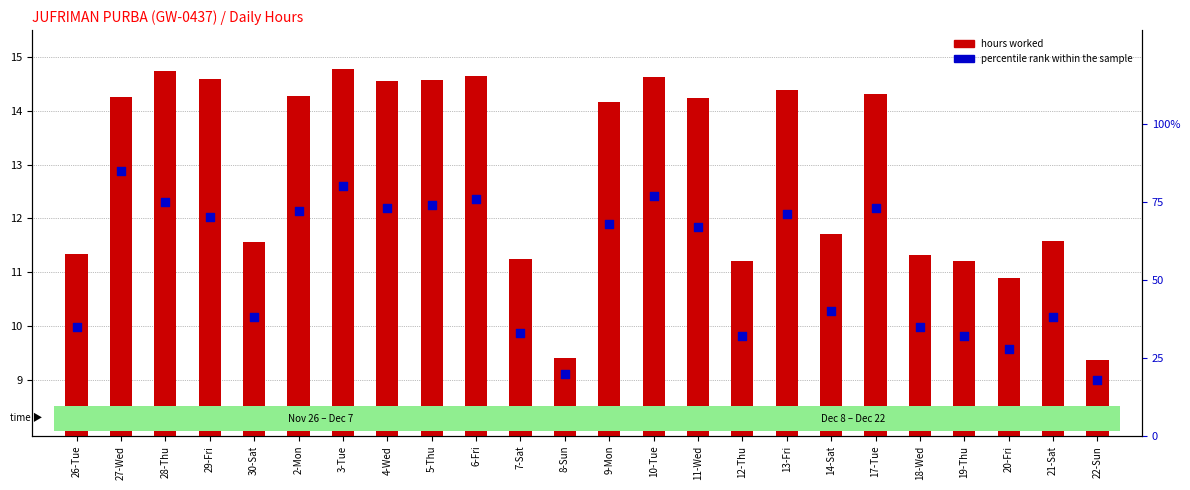

Is the value of percentile rank within the sample at 6-Fri greater than the value of hours worked at 11-Wed?

Yes